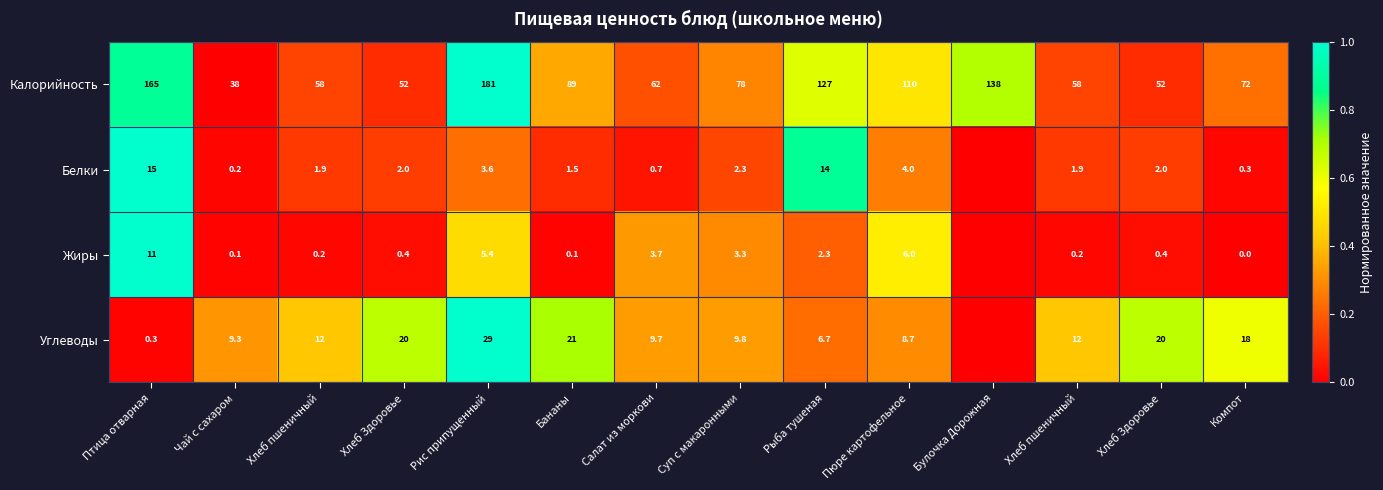

How many data points in Калорийность are less than 78?

7